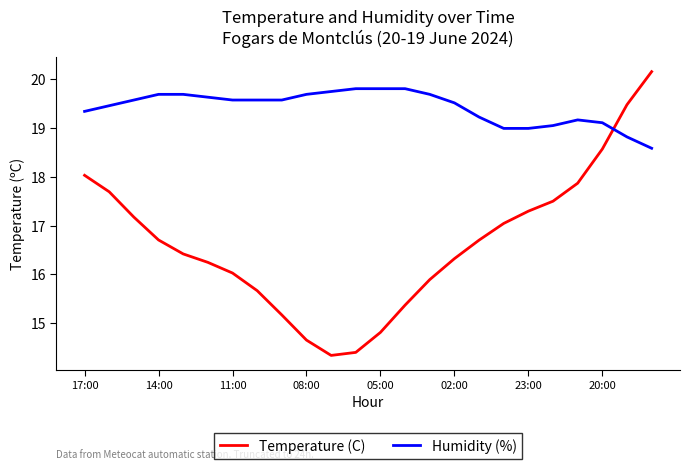

What is the highest value of the Temperature (C) series?

20.2